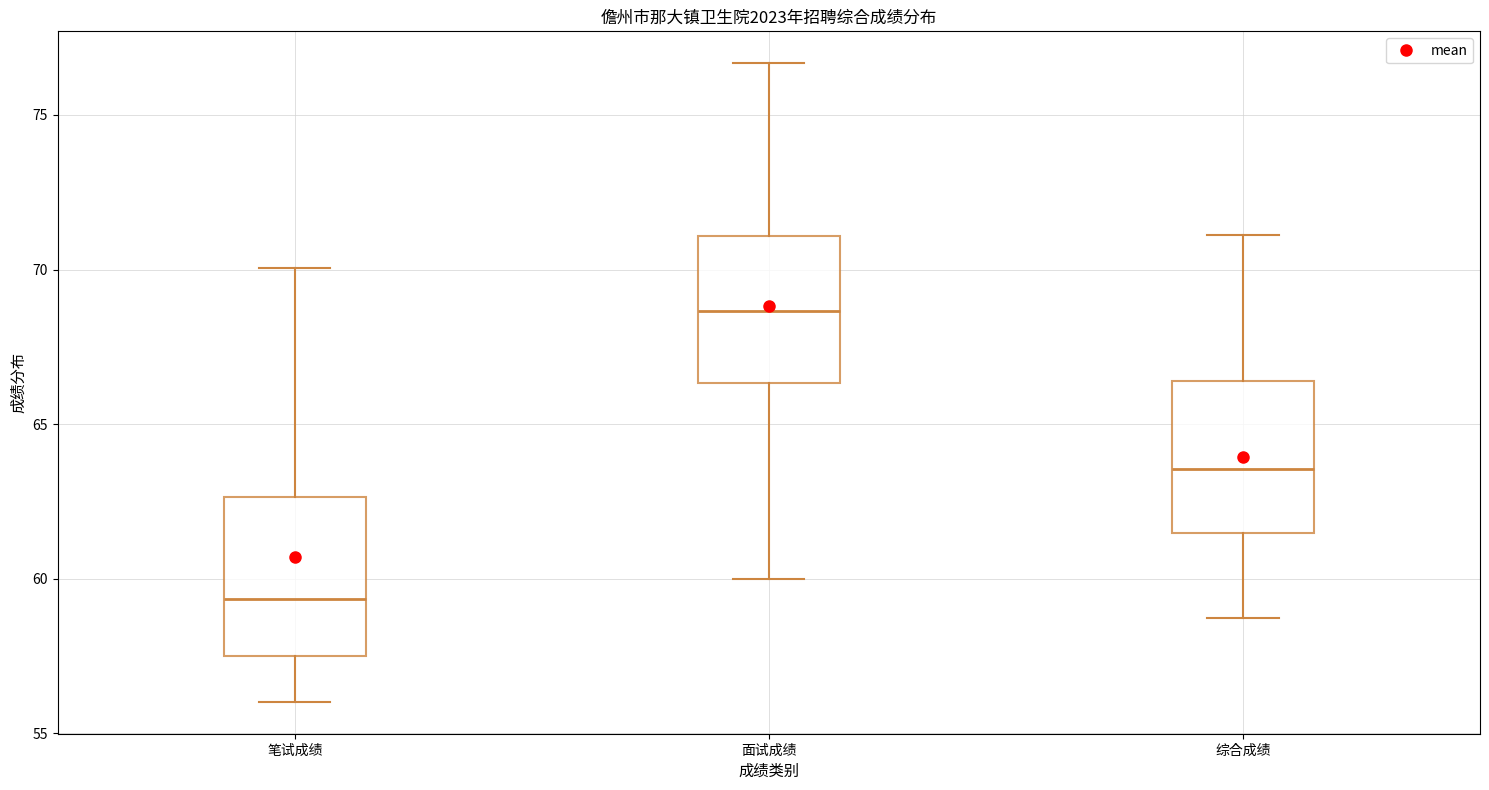

Reading left to right, read every box against the y-axis: the position of its median line, the range the box covers, and the ends of its whiskers. The values are not printed on the chart, so give them approximately, as read against the axis.

笔试成绩: median 59.5, box 57.5 to 62.5, whiskers 56.0 to 70.0
面试成绩: median 68.5, box 66.5 to 71.0, whiskers 60.0 to 76.5
综合成绩: median 63.5, box 61.5 to 66.5, whiskers 58.5 to 71.0